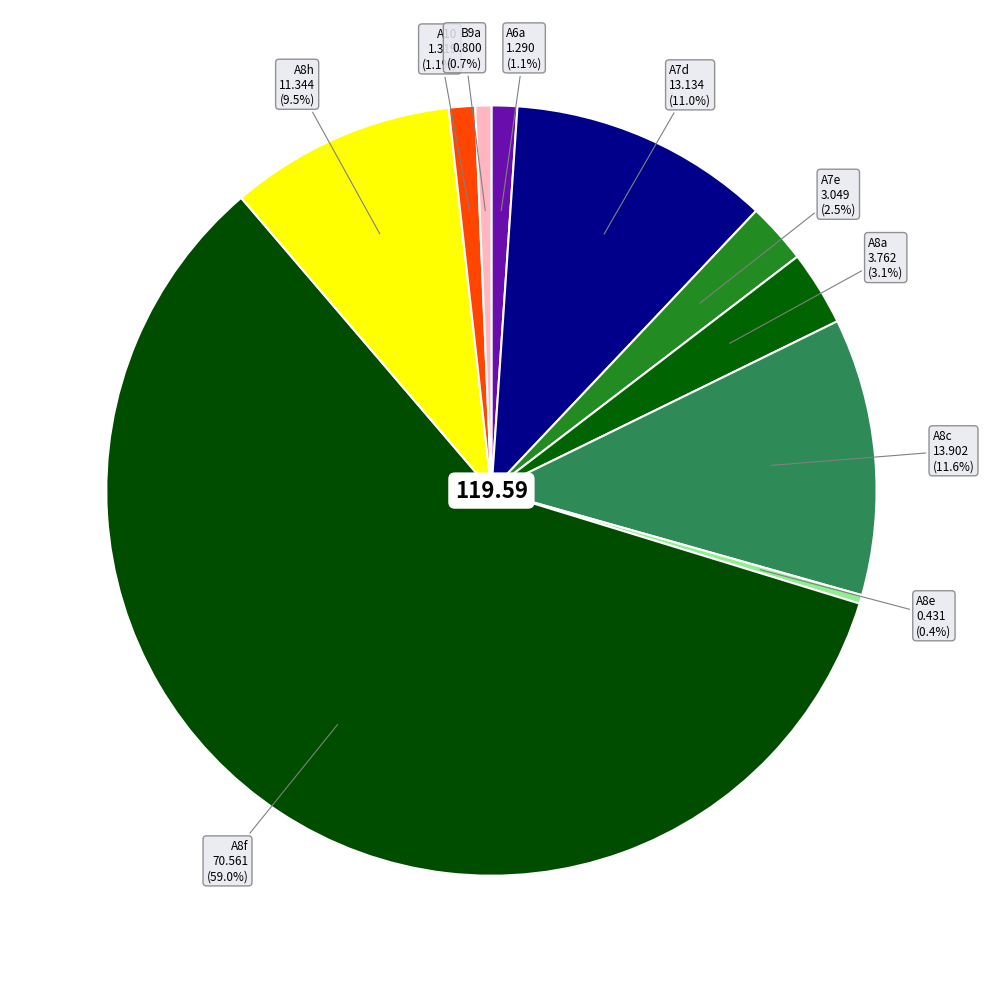

To the nearest percent, what is the difference between the largest and smallest slice percentages?

59%